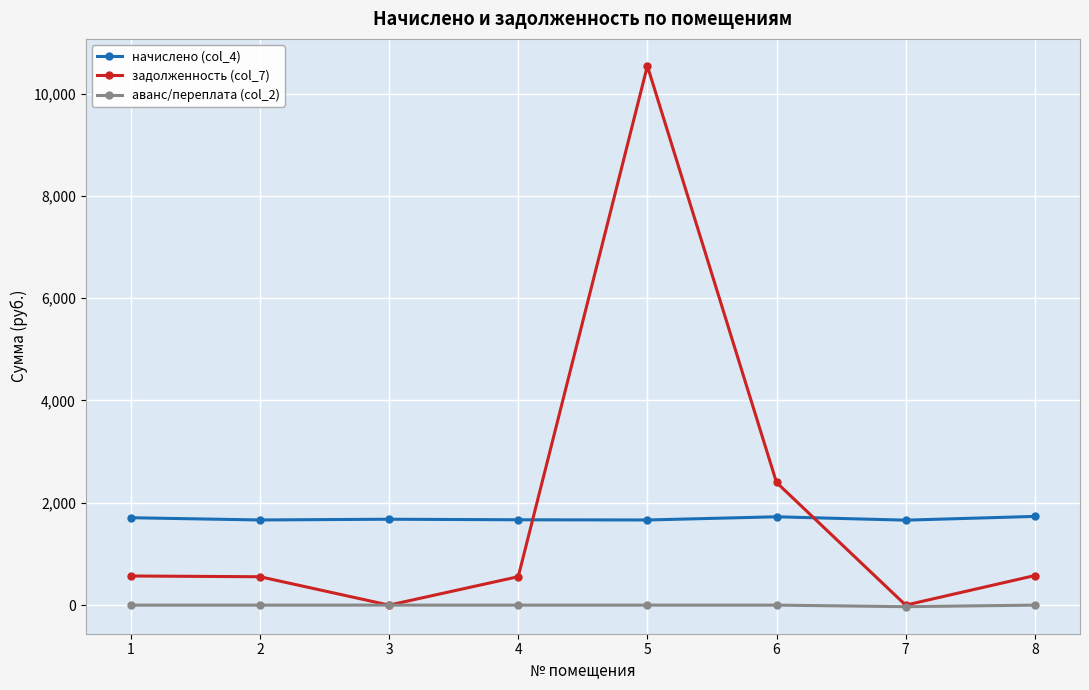

The value of аванс/переплата (col_2) at 1 is 0.0. True or false?

True